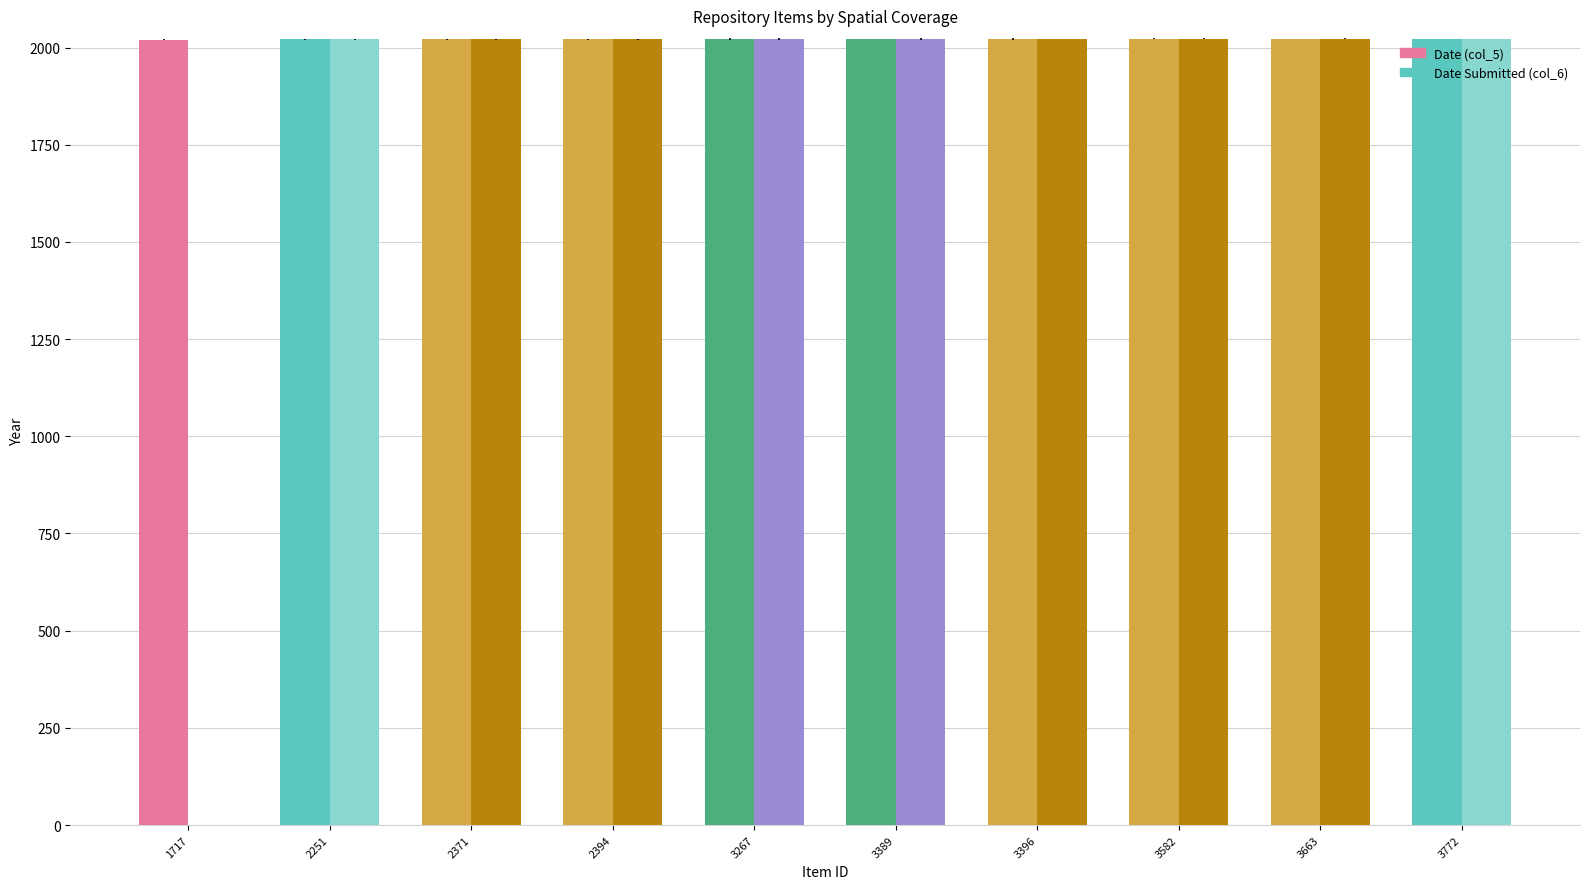

At which label does Date (col_5) reach its peak?

3582